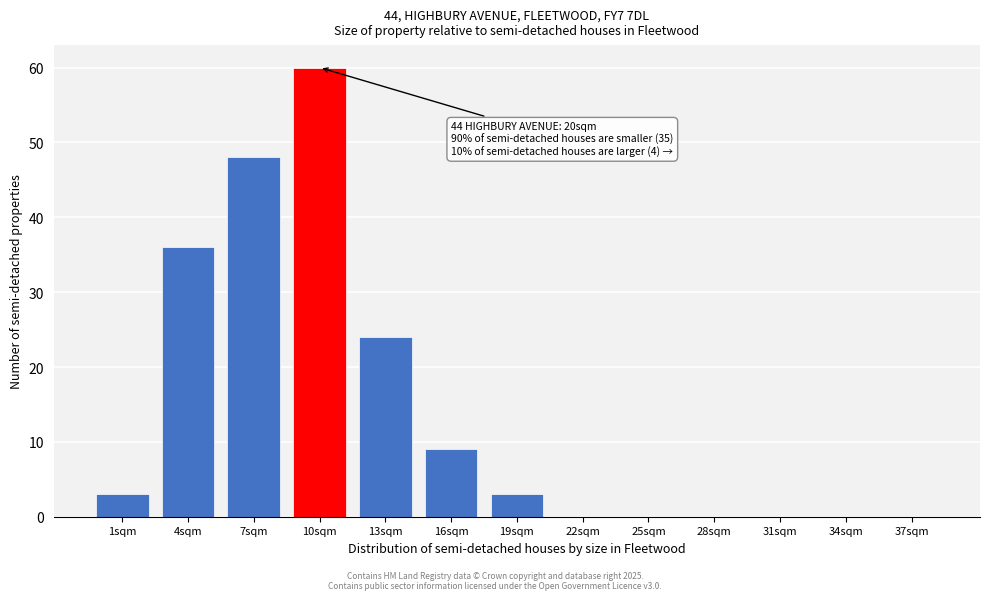

Reading right to left, list all the values displayed in this chart.

37sqm=0	34sqm=0	31sqm=0	28sqm=0	25sqm=0	22sqm=0	19sqm=3	16sqm=9	13sqm=24	10sqm=60	7sqm=48	4sqm=36	1sqm=3